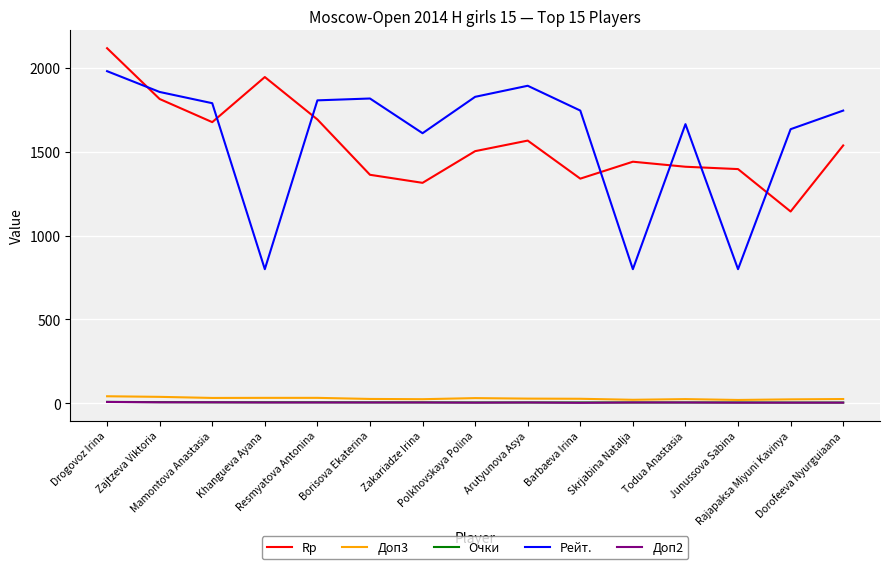

Does the chart display data point markers on the line(s)?

No